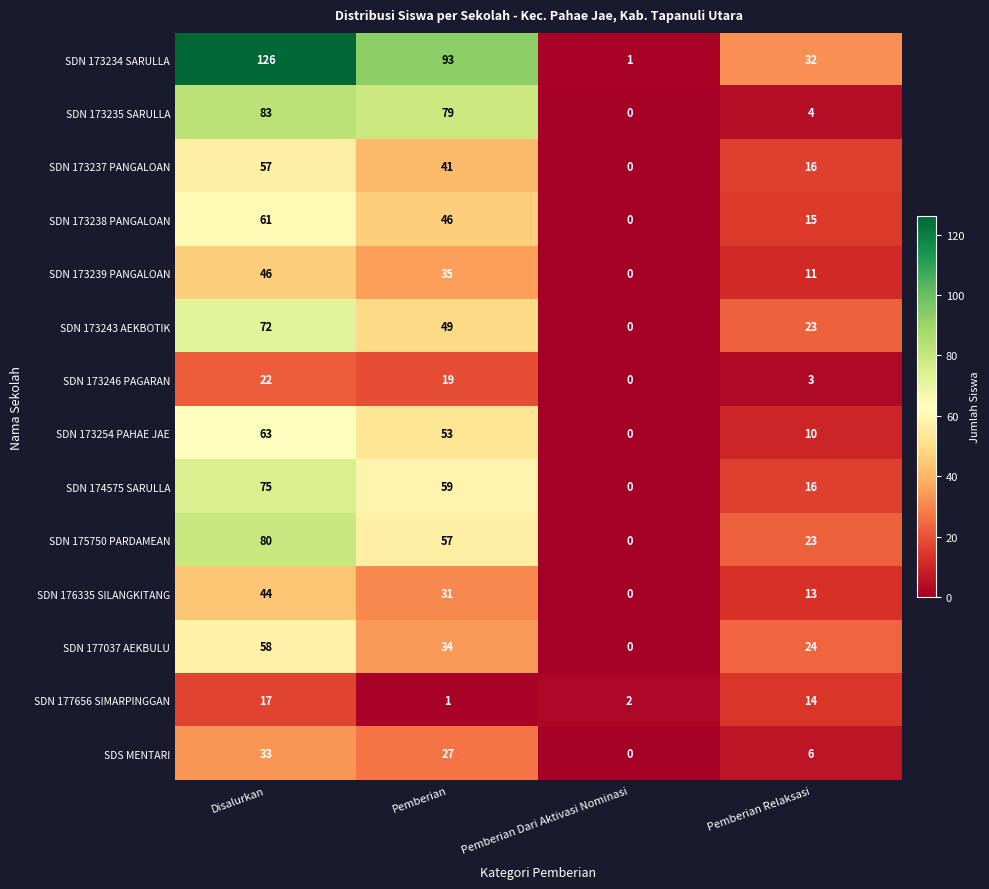

At which category is the sum across all series the highest?

Disalurkan